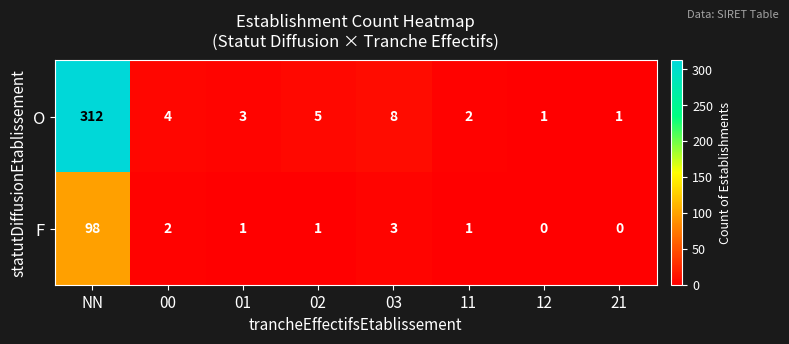

Reading right to left, what are all the values shown in this chart?

O: 21=1	12=1	11=2	03=8	02=5	01=3	00=4	NN=312
F: 21=0	12=0	11=1	03=3	02=1	01=1	00=2	NN=98